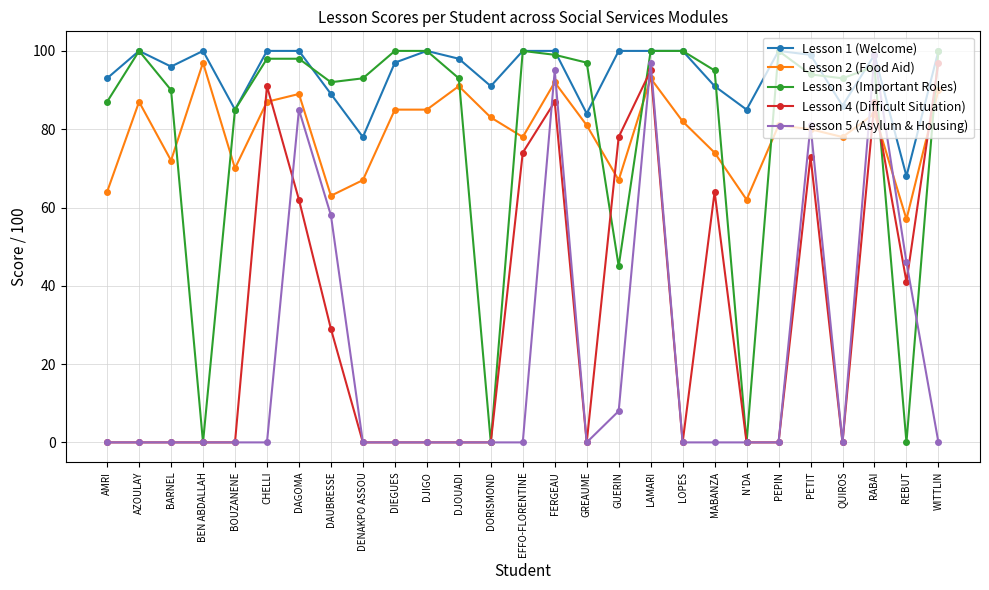

Does the chart have visible grid lines?

Yes